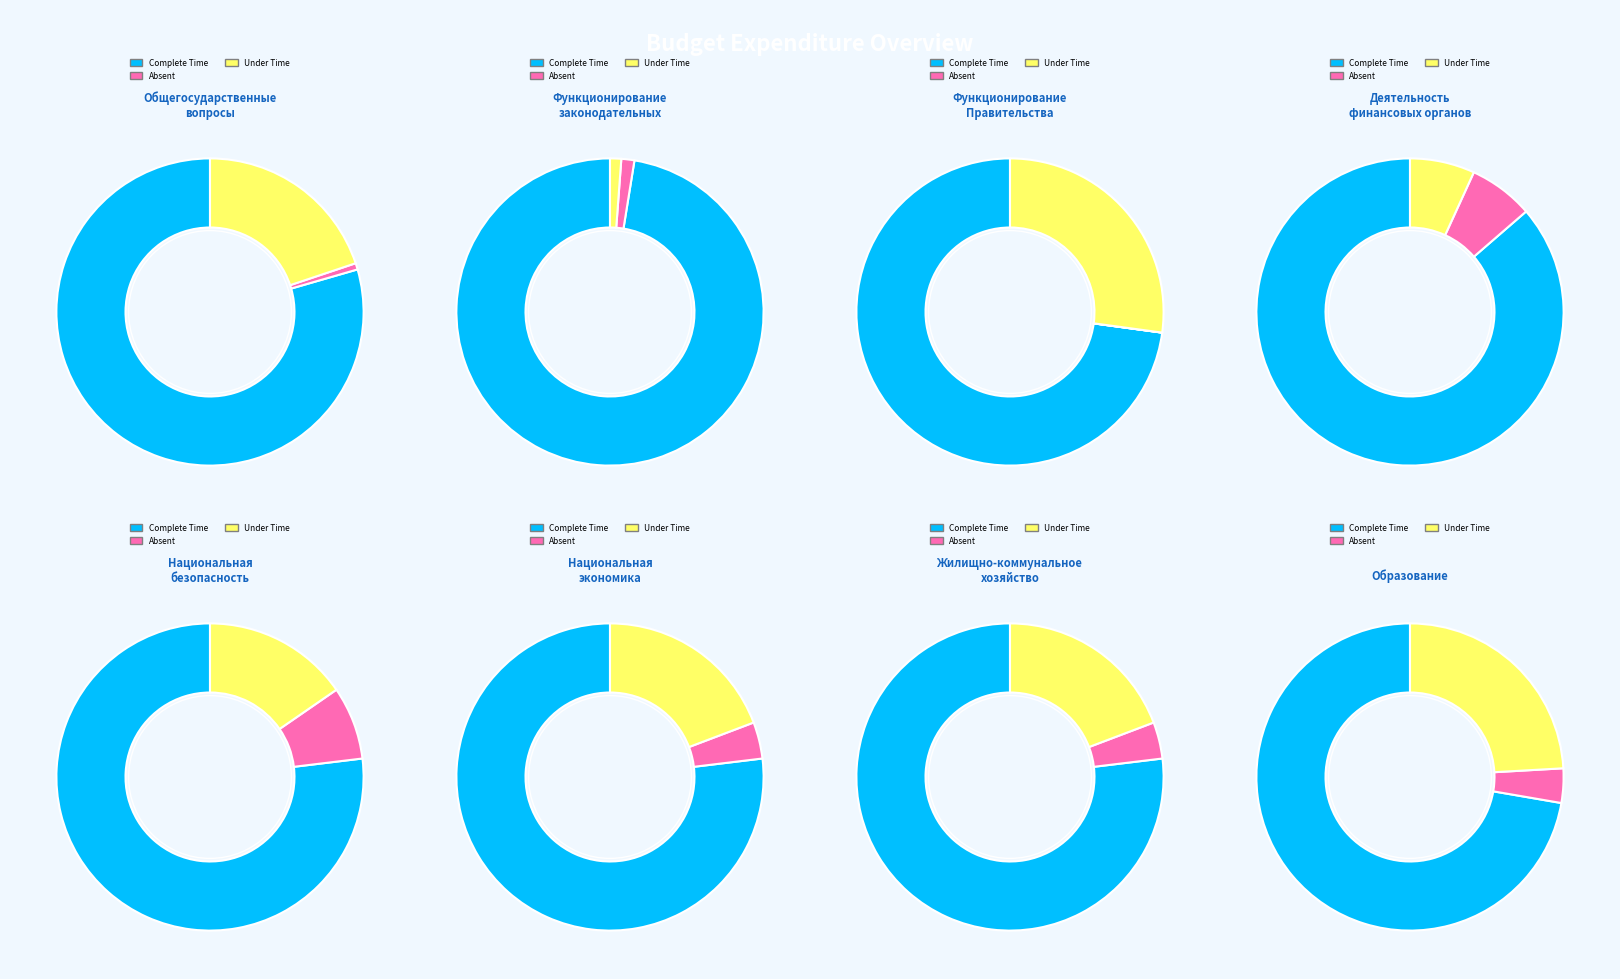

To the nearest percent, what is the difference between the 2 and 7 slice percentages?

29%